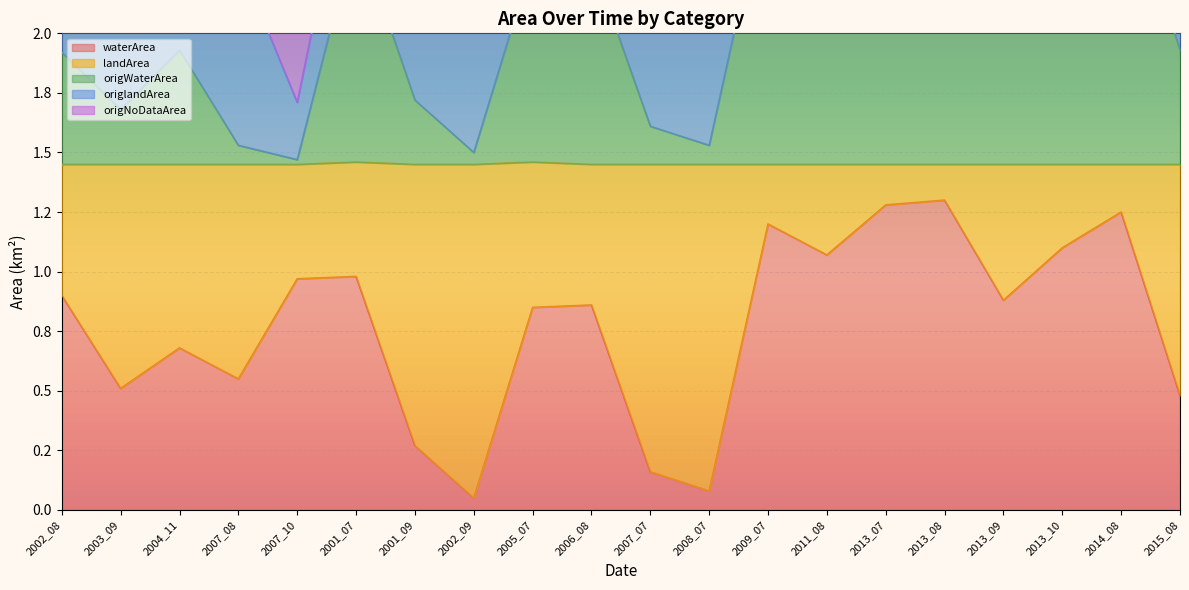

What is the sum of all origNoDataArea values?

55.1